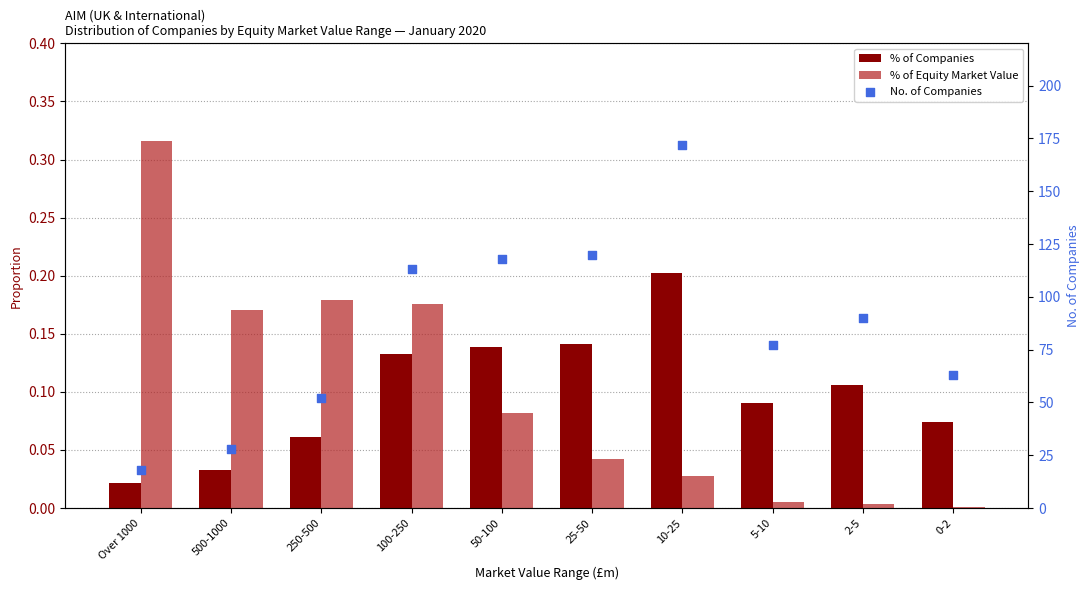

Is the value of % of Companies at 50-100 greater than the value of % of Equity Market Value at Over 1000?

No